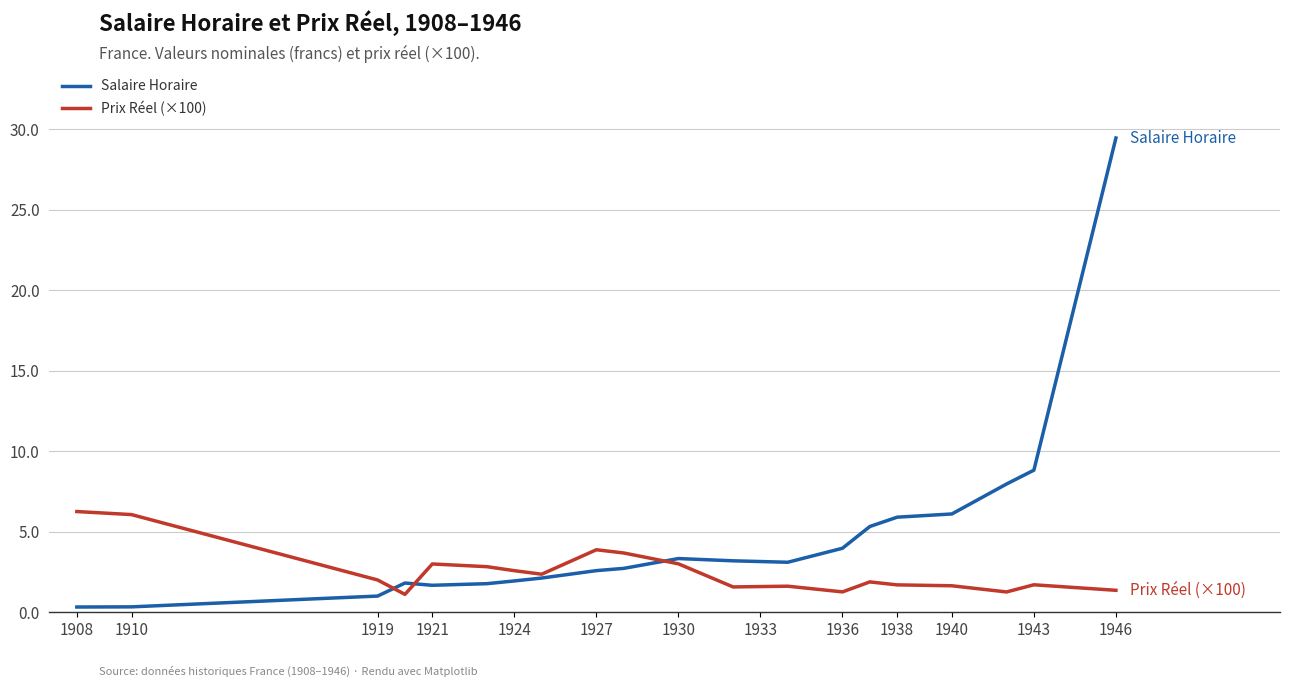

Which series has the largest total across all categories?

Salaire Horaire